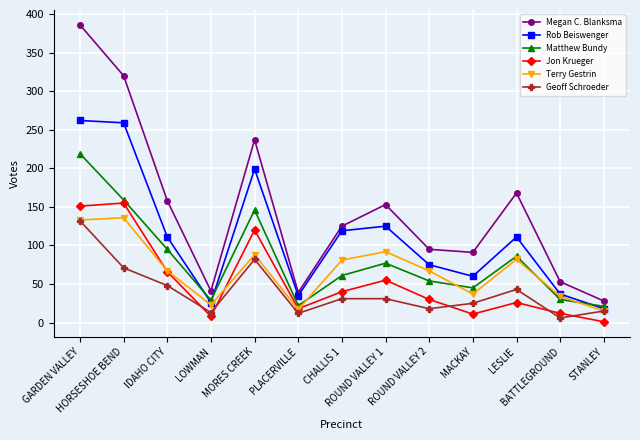

True or false: Matthew Bundy and Megan C. Blanksma intersect in this chart.

False